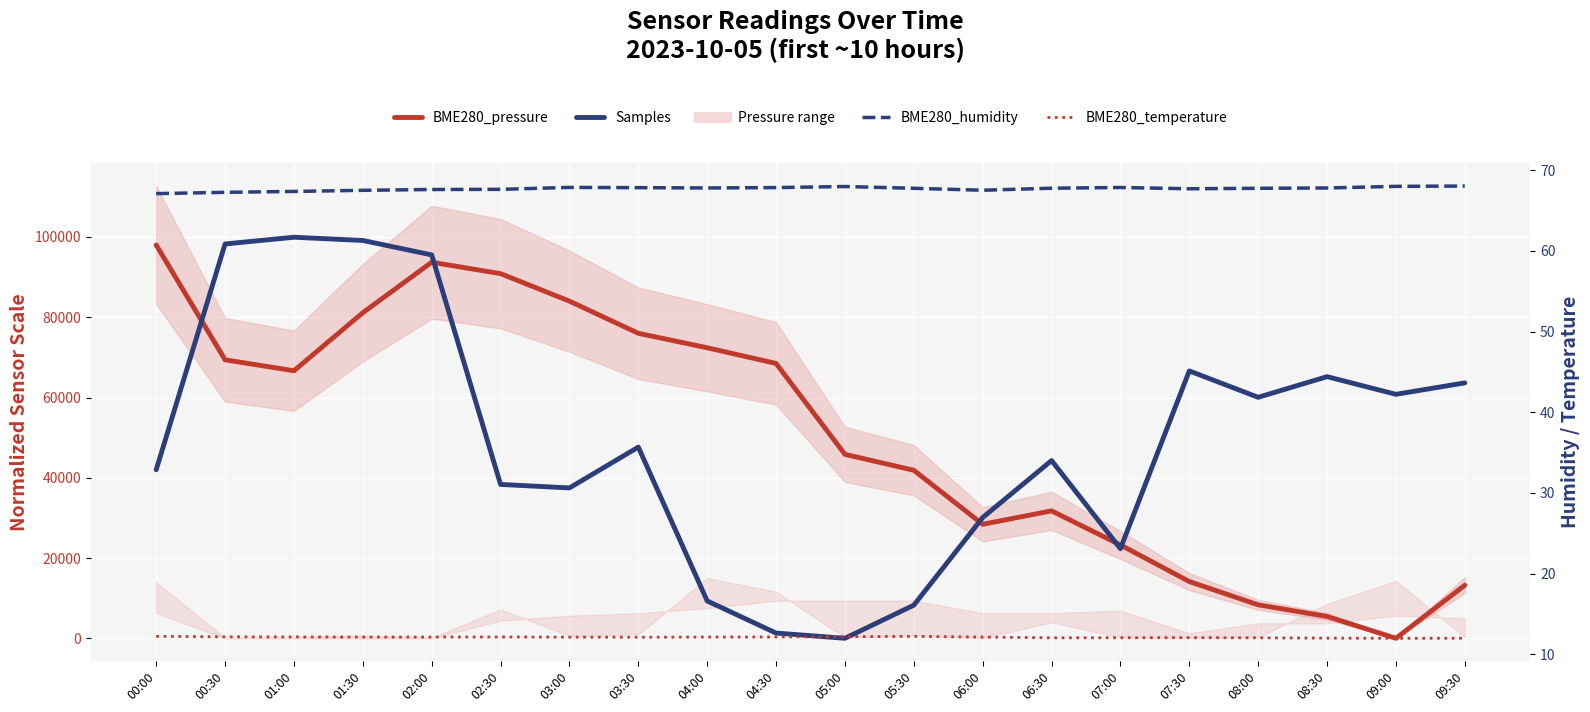

Between which two adjacent categories do BME280_pressure and BME280_humidity first intersect?

08:30 and 09:00